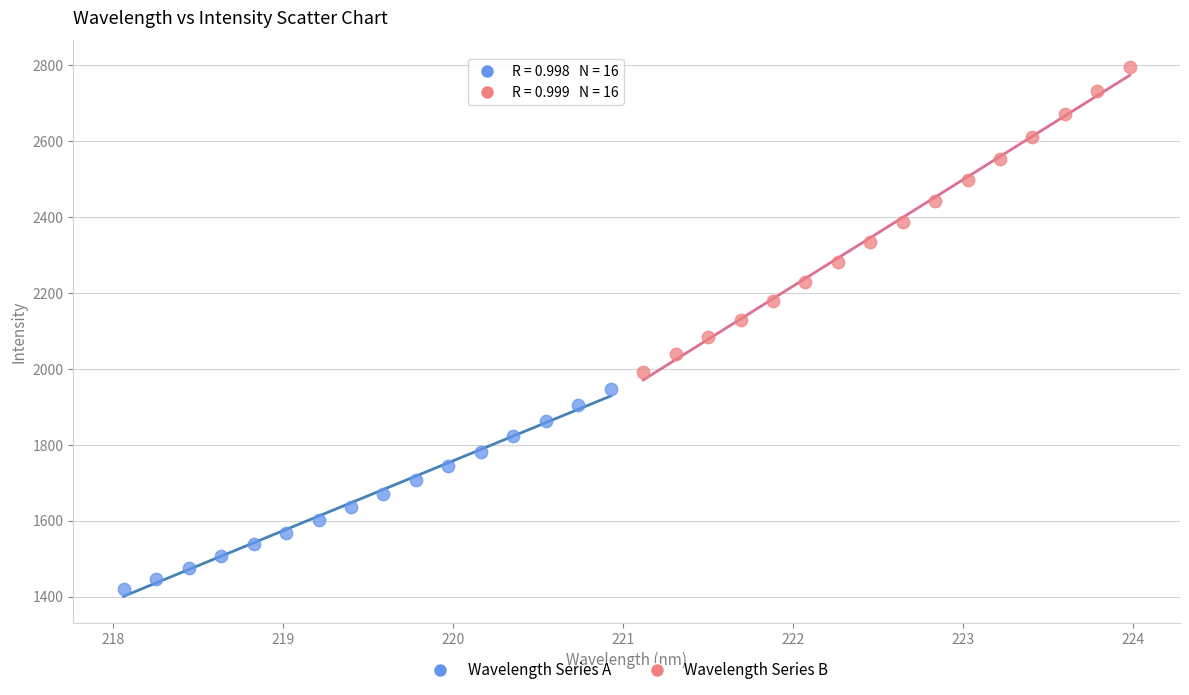

Which series contains the lowest Y value?

Wavelength Series A